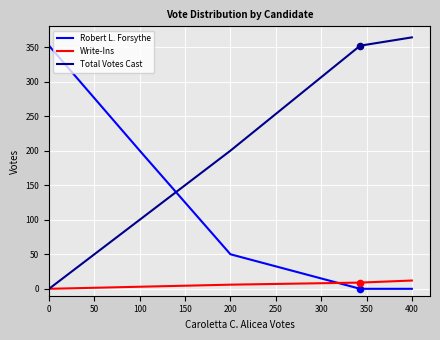

Rank the series by their average value, from lowest to highest.

Write-Ins, Robert L. Forsythe, Total Votes Cast